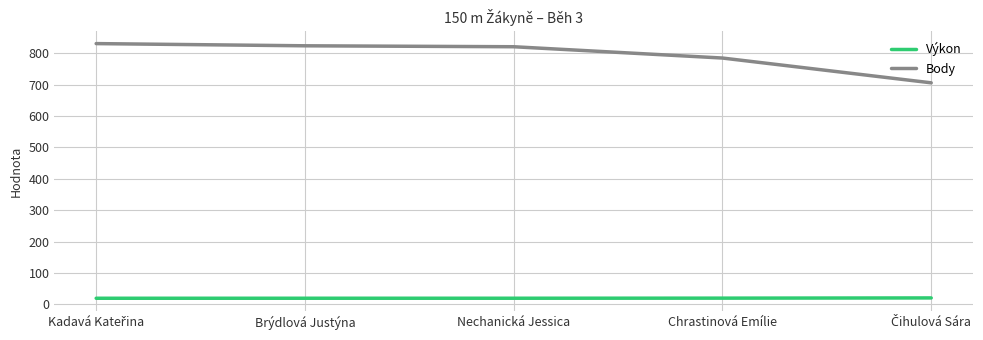

What are all the series names shown in the legend?

Výkon, Body